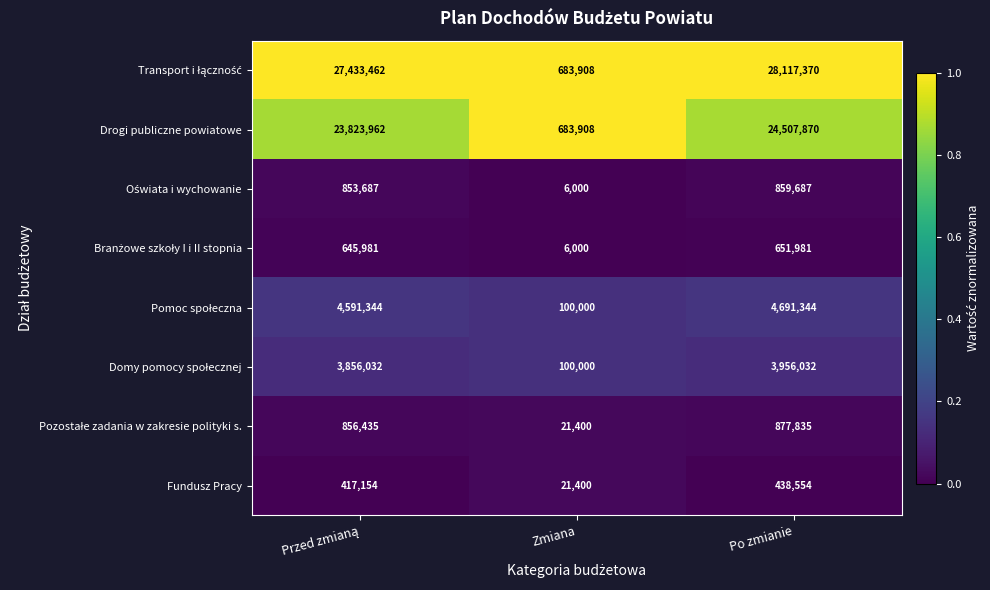

What is the maximum value shown in the chart?

28117370